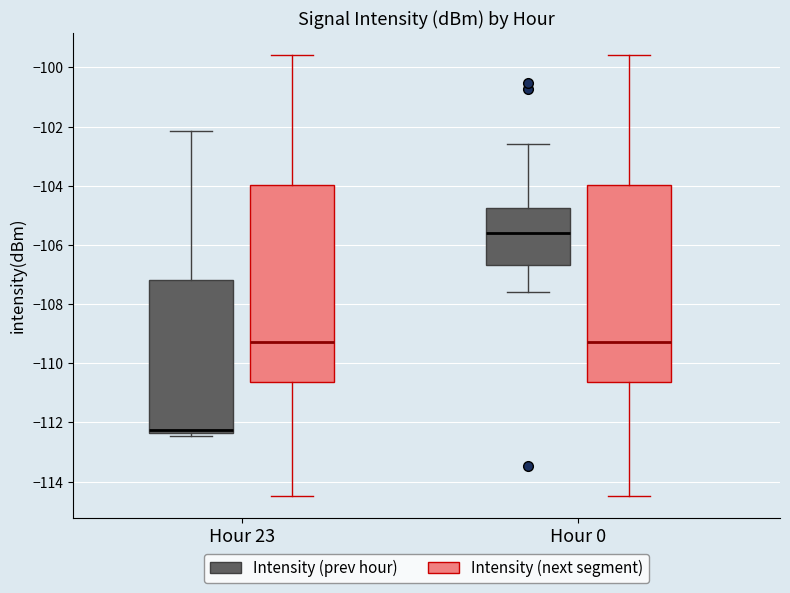

Reading left to right, transcribe this box plot: for each box, give where its median line is, the range the box spans, and where its two whiskers end, as read against the y-axis. The values are not printed on the chart, so give them approximately, as read against the axis.

Hour 23 (Intensity (prev hour)): median -112.2, box -112.4 to -107.2, whiskers -112.4 (just below the box's lower edge) to -102.2
Hour 23 (Intensity (next segment)): median -109.2, box -110.6 to -104.0, whiskers -114.4 to -99.6
Hour 0 (Intensity (prev hour)): median -105.6, box -106.6 to -104.8, whiskers -107.6 to -102.6
Hour 0 (Intensity (next segment)): median -109.2, box -110.6 to -104.0, whiskers -114.4 to -99.6